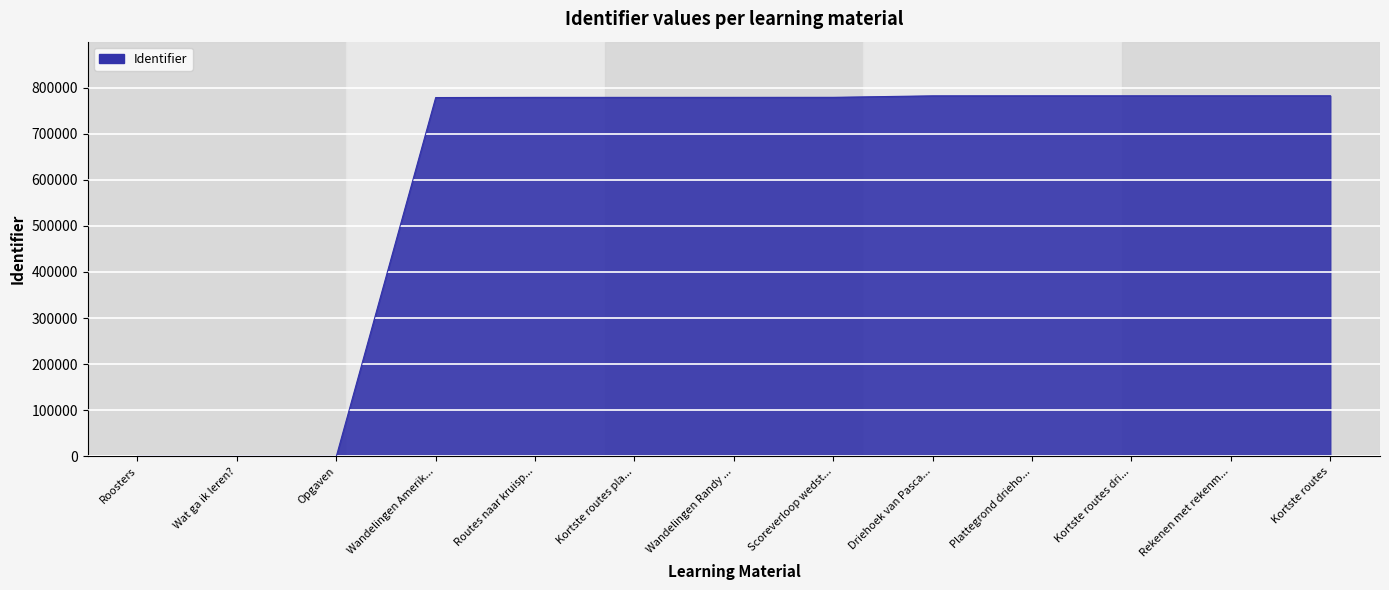

Does the chart have visible grid lines?

Yes